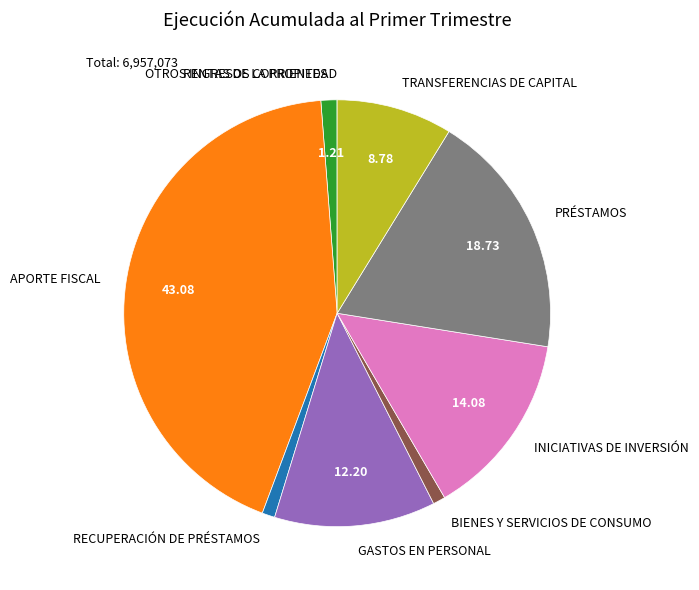

The RECUPERACIÓN DE PRÉSTAMOS slice represents 1% of the pie. True or false?

True